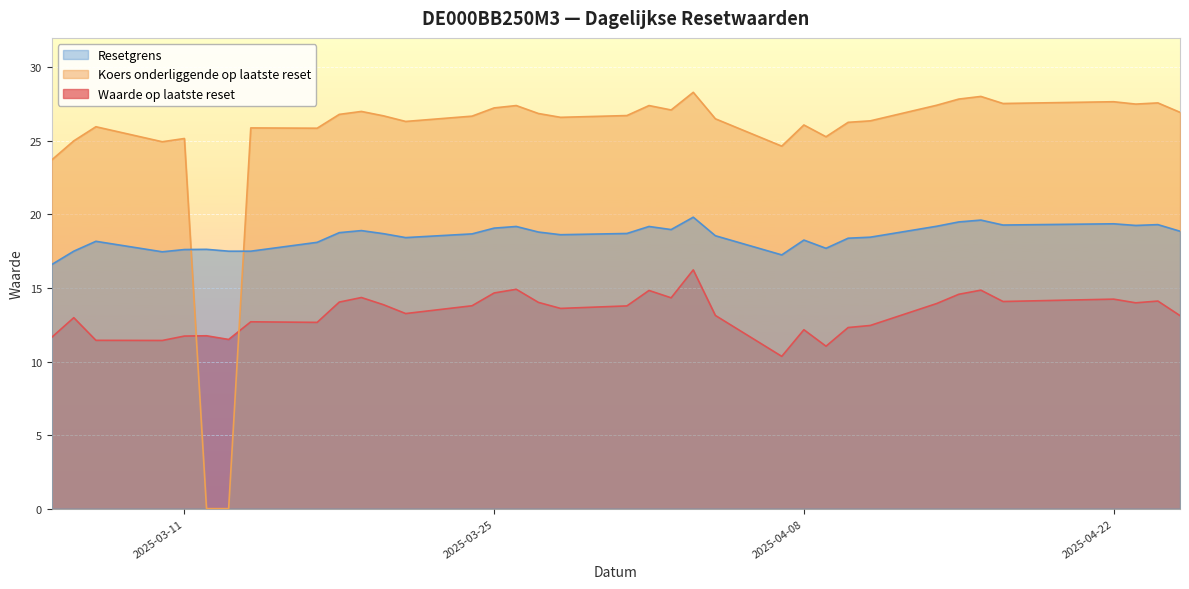

List the labels in order of Koers onderliggende op laatste reset value, largest first.

2025-04-03, 2025-04-16, 2025-04-15, 2025-04-22, 2025-04-24, 2025-04-17, 2025-04-23, 2025-04-14, 2025-03-26, 2025-04-01, 2025-03-25, 2025-04-02, 2025-03-19, 2025-04-25, 2025-03-27, 2025-03-18, 2025-03-31, 2025-03-20, 2025-03-24, 2025-03-28, 2025-04-04, 2025-04-11, 2025-03-21, 2025-04-10, 2025-04-08, 2025-03-07, 2025-03-14, 2025-03-17, 2025-04-09, 2025-03-11, 2025-03-06, 2025-03-10, 2025-04-07, 2025-03-05, 2025-03-12, 2025-03-13